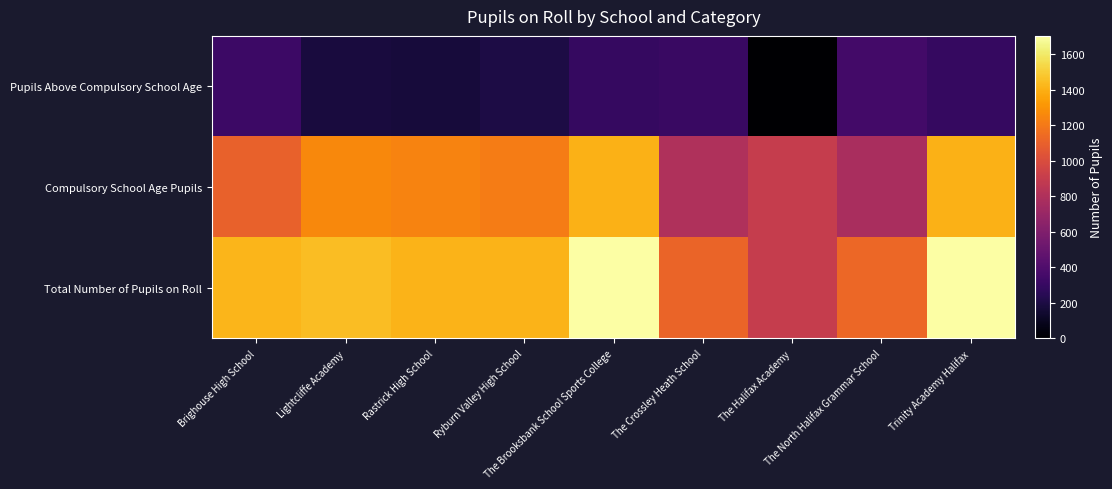

Rank the series by their maximum value, from lowest to highest.

Pupils Above Compulsory School Age, Compulsory School Age Pupils, Total Number of Pupils on Roll